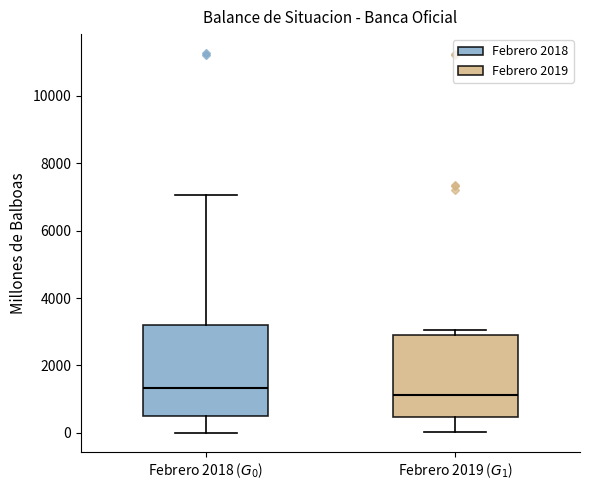

Where does the lower whisker of the box for Febrero 2018 ($G_0$) end on the y-axis? The values are not printed on the chart, so give them approximately, as read against the axis.

0